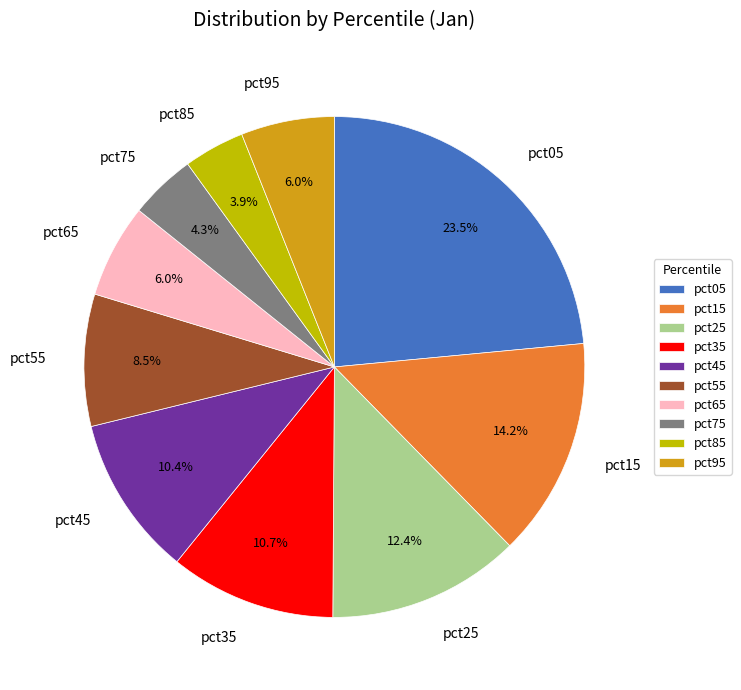

Combined, do pct95 and pct55 account for over 50%?

No